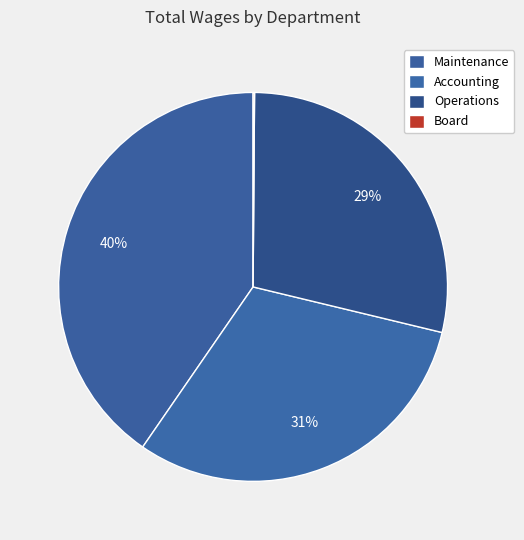

The Maintenance slice represents 27% of the pie. True or false?

False